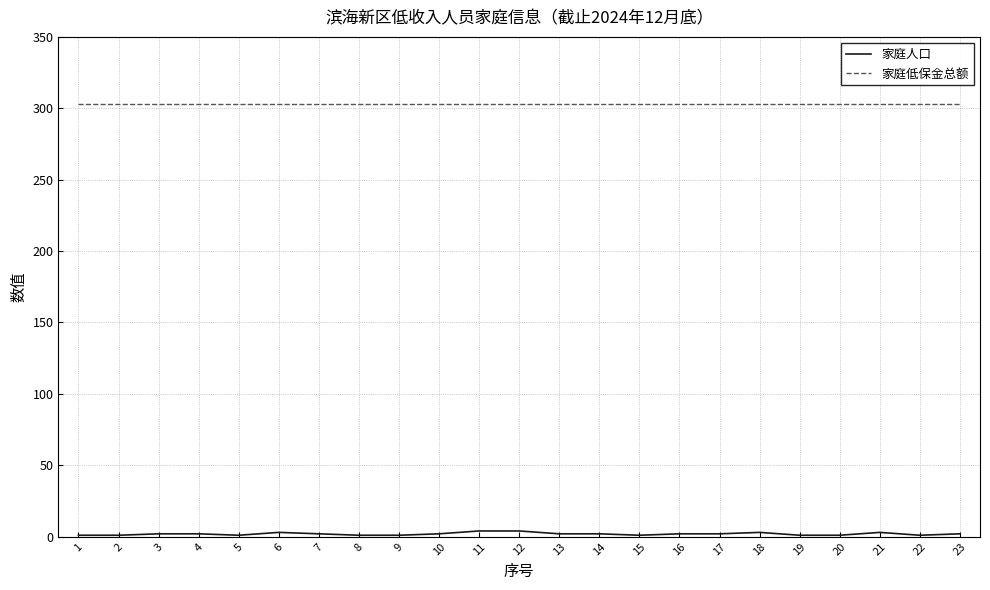

True or false: 家庭低保金总额 has a value of 303 at 22.

True